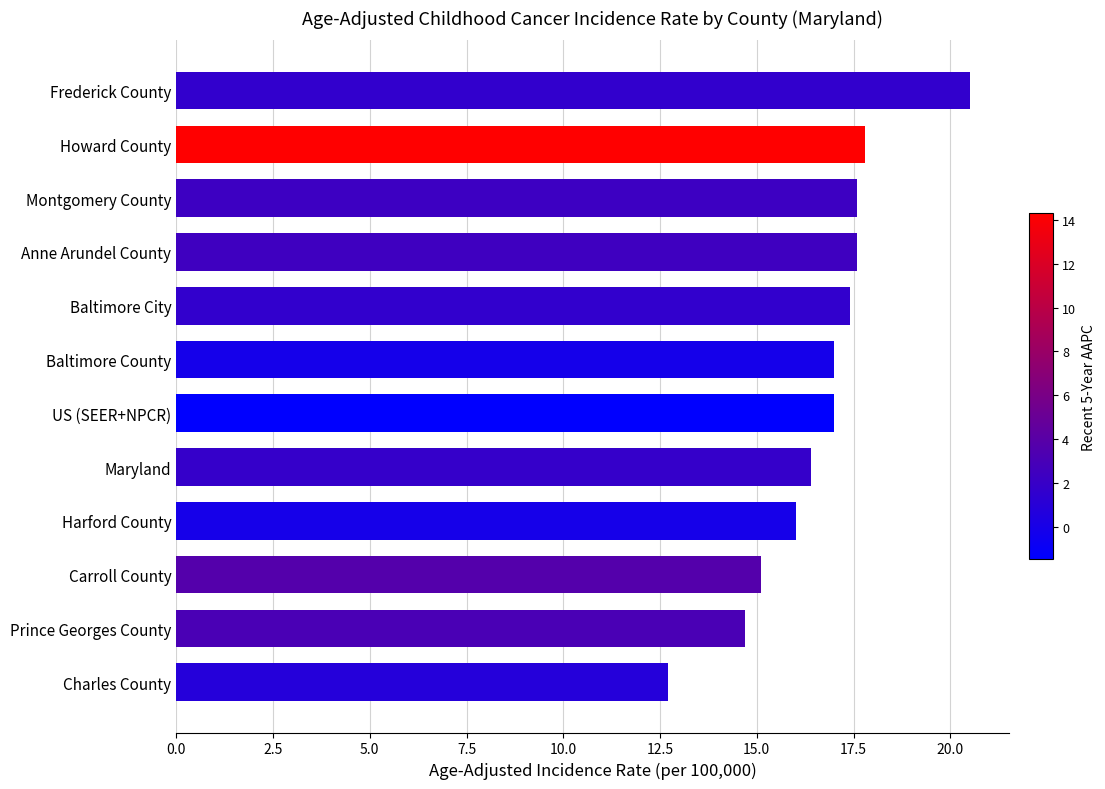

Between Baltimore County and Harford County, which is larger?

Baltimore County